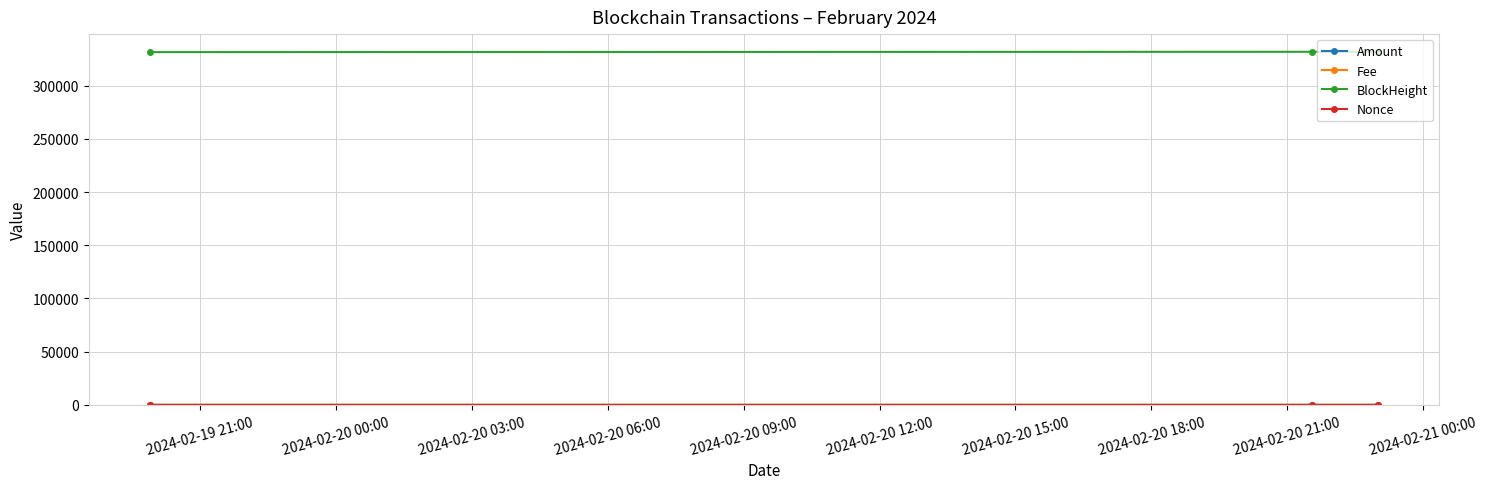

Is this an area chart (filled region under the line)?

No